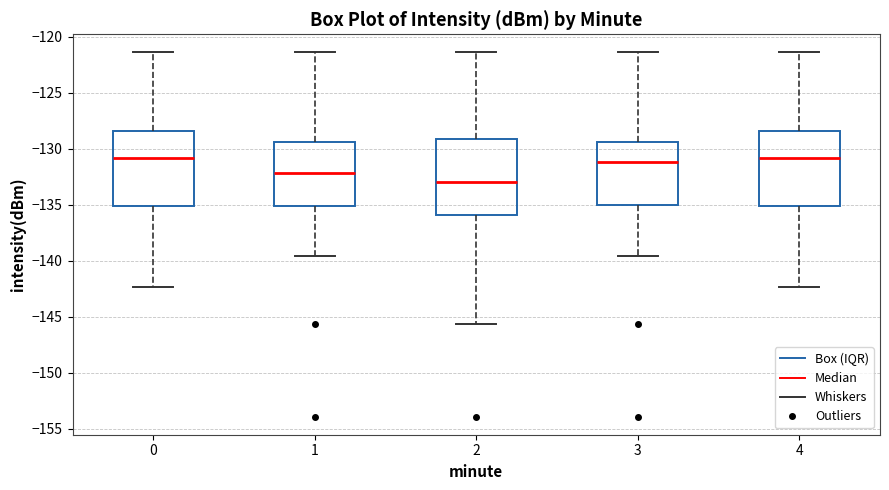

Where does the lower whisker of the box at x = 1 end on the y-axis? The values are not printed on the chart, so give them approximately, as read against the axis.

-139.5